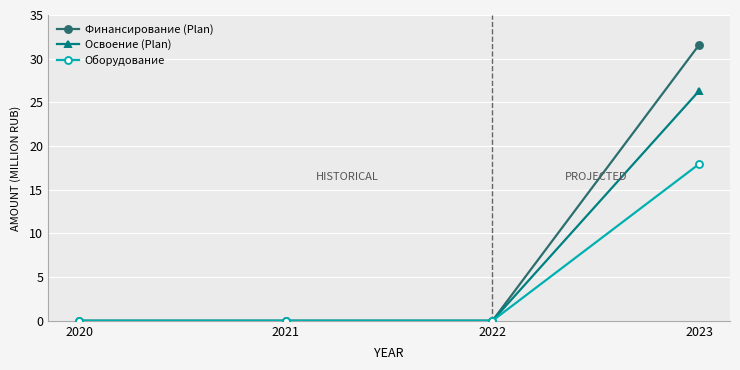

Rank the series by their maximum value, from highest to lowest.

Финансирование (Plan), Освоение (Plan), Оборудование